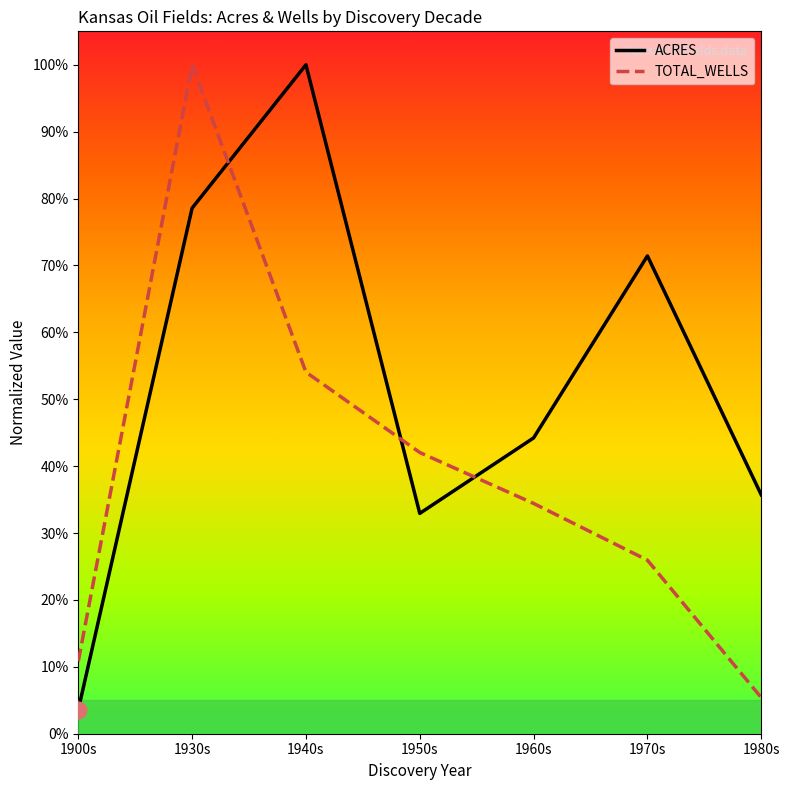

Does the chart have visible grid lines?

No